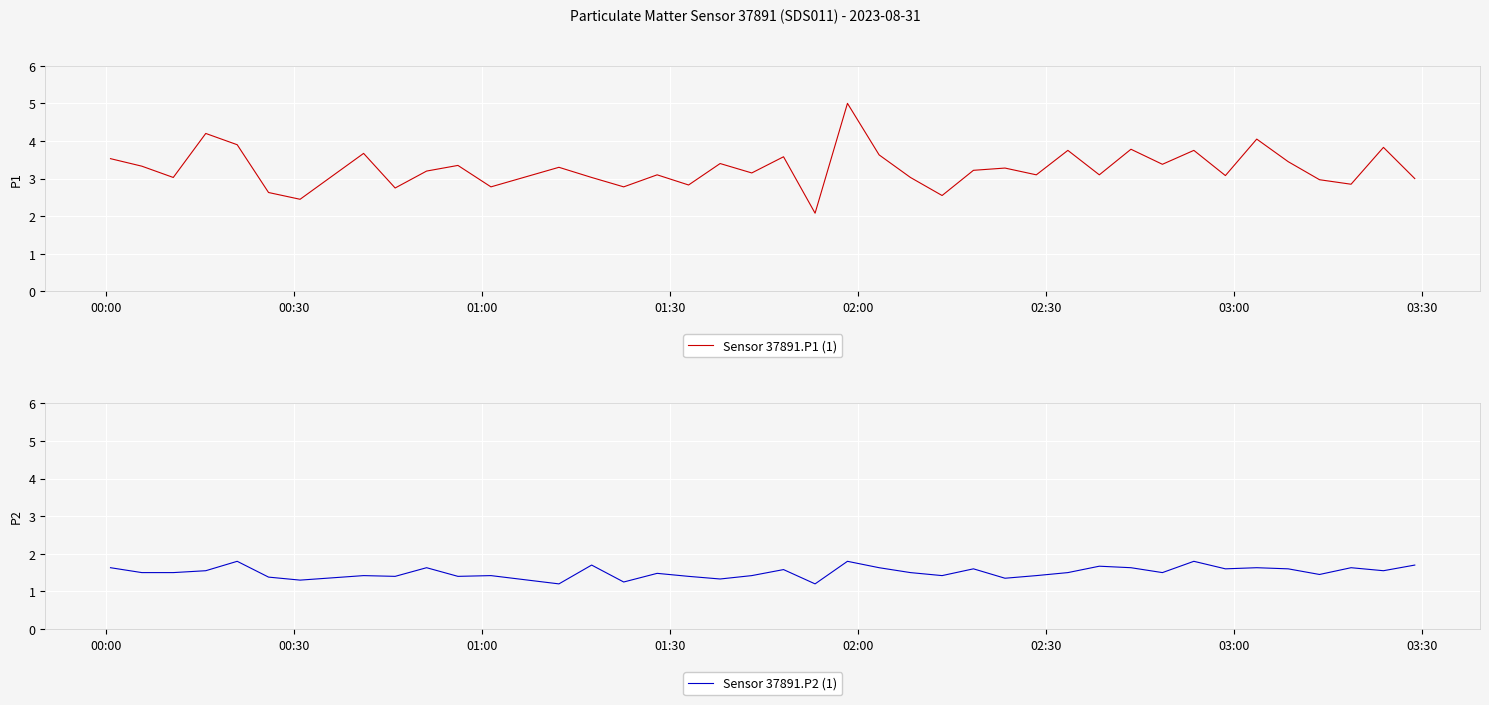

What is the highest value of the Sensor 37891.P2 (1) series?

1.8